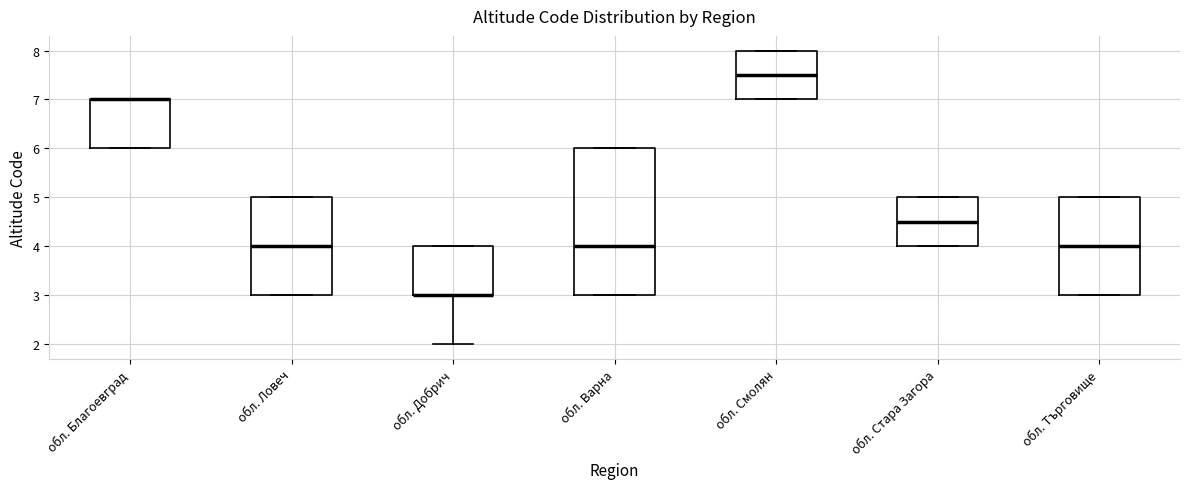

Reading left to right, transcribe this box plot: for each box, give where its median line is, the range the box spans, and where its two whiskers end, as read against the y-axis. The values are not printed on the chart, so give them approximately, as read against the axis.

обл. Благоевград: median 7.0 (drawn on the box's upper edge), box 6.0 to 7.0, whiskers 6.0 to 7.0
обл. Ловеч: median 4.0, box 3.0 to 5.0, whiskers 3.0 to 5.0
обл. Добрич: median 3.0 (drawn on the box's lower edge), box 3.0 to 4.0, whiskers 2.0 to 4.0
обл. Варна: median 4.0, box 3.0 to 6.0, whiskers 3.0 to 6.0
обл. Смолян: median 7.5, box 7.0 to 8.0, whiskers 7.0 to 8.0
обл. Стара Загора: median 4.5, box 4.0 to 5.0, whiskers 4.0 to 5.0
обл. Търговище: median 4.0, box 3.0 to 5.0, whiskers 3.0 to 5.0